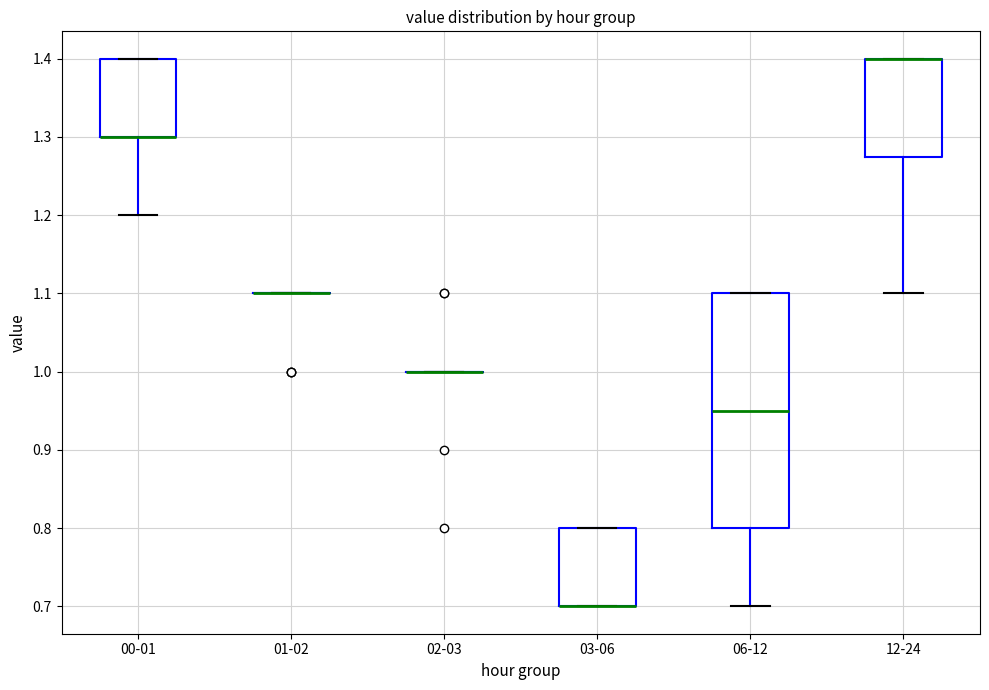

Reading left to right, transcribe this box plot: for each box, give where its median line is, the range the box spans, and where its two whiskers end, as read against the y-axis. The values are not printed on the chart, so give them approximately, as read against the axis.

00-01: median 1.30 (drawn on the box's lower edge), box 1.30 to 1.40, whiskers 1.20 to 1.40
01-02: box collapsed to a line at 1.10, whiskers 1.10 to 1.10
02-03: box collapsed to a line at 1.00, whiskers 1.00 to 1.00
03-06: median 0.70 (drawn on the box's lower edge), box 0.70 to 0.80, whiskers 0.70 to 0.80
06-12: median 0.95, box 0.80 to 1.10, whiskers 0.70 to 1.10
12-24: median 1.40 (drawn on the box's upper edge), box 1.28 to 1.40, whiskers 1.10 to 1.40